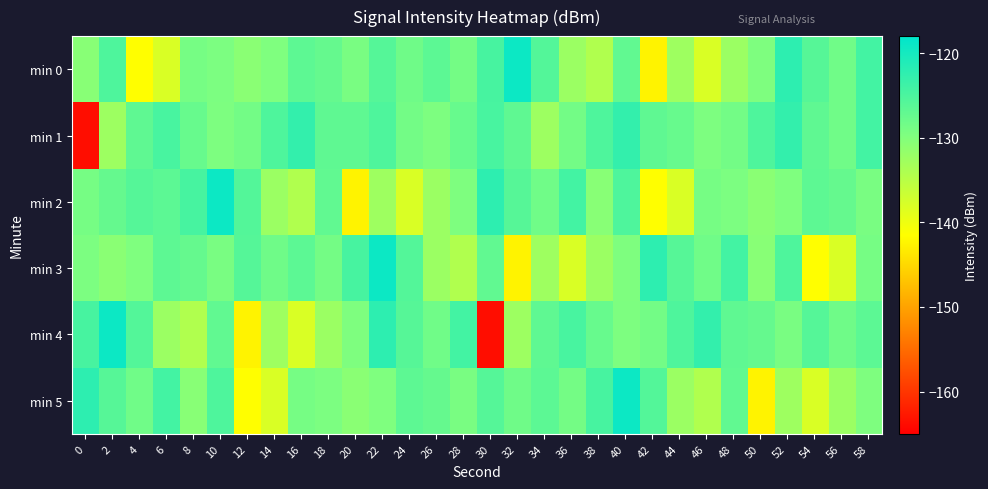

How many data points does each series have?

30